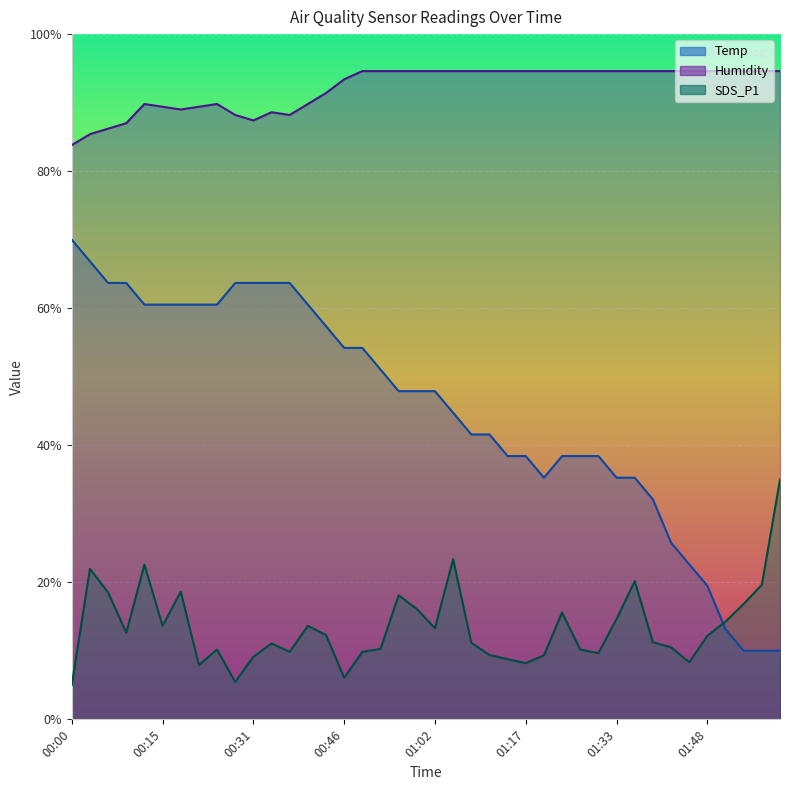

What is the approximate value of SDS_P1 at 01:20?

9.3